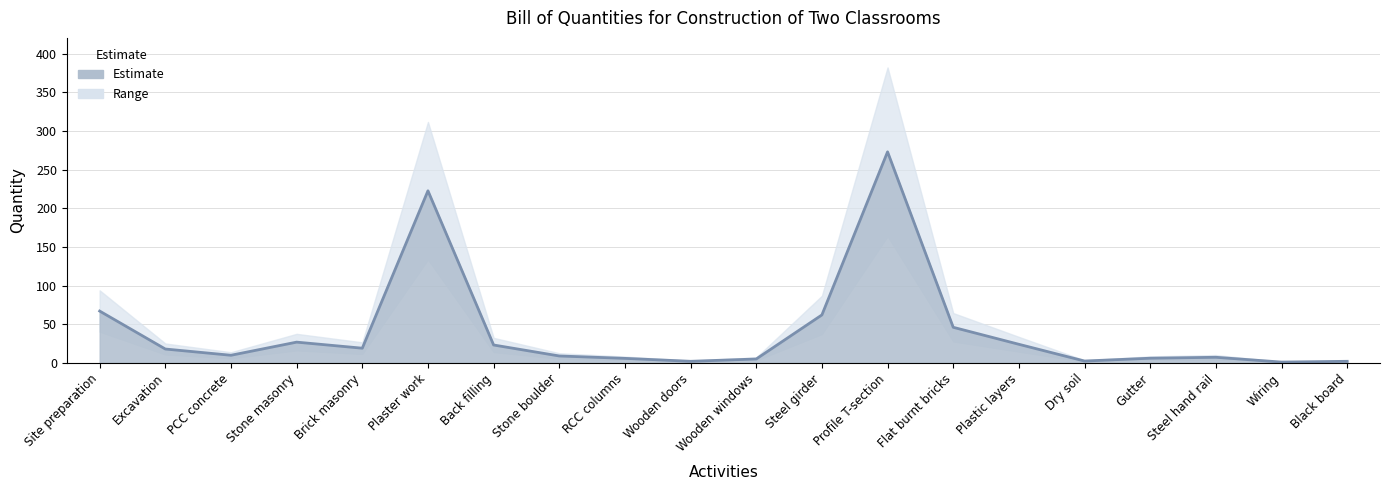

Rank the categories by value from lowest to highest.

Wiring, Wooden doors, Black board, Dry soil, Wooden windows, RCC columns, Gutter, Steel hand rail, Stone boulder, PCC concrete, Excavation, Brick masonry, Back filling, Plastic layers, Stone masonry, Flat burnt bricks, Steel girder, Site preparation, Plaster work, Profile T-section